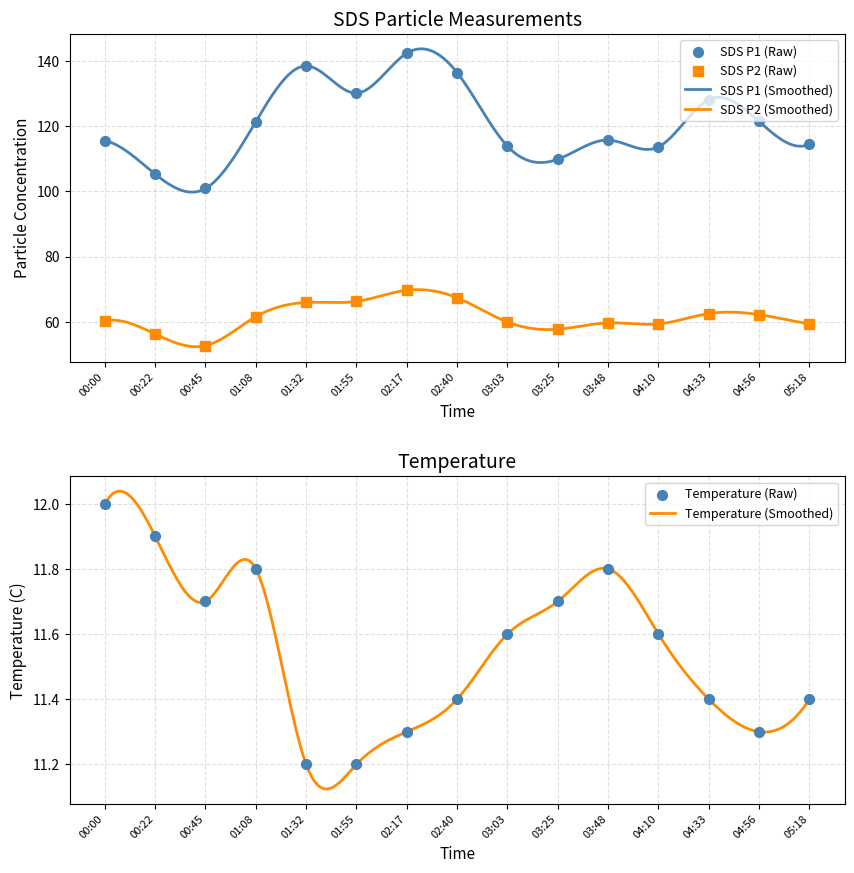

What is the total value across all series at 00:00?

187.9